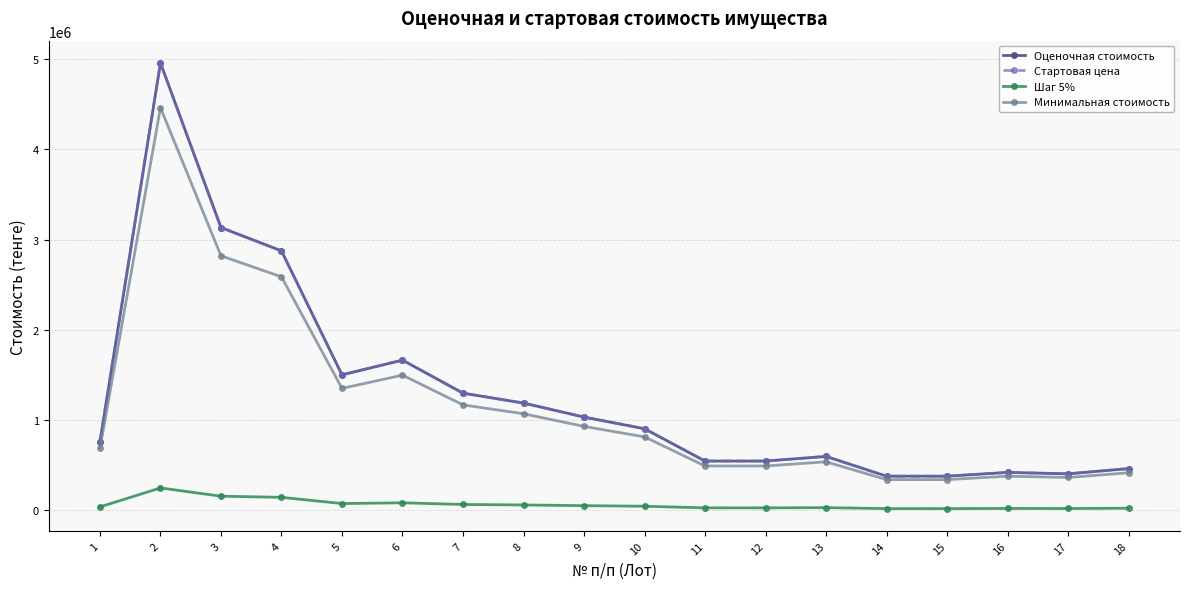

Does the chart have visible grid lines?

Yes